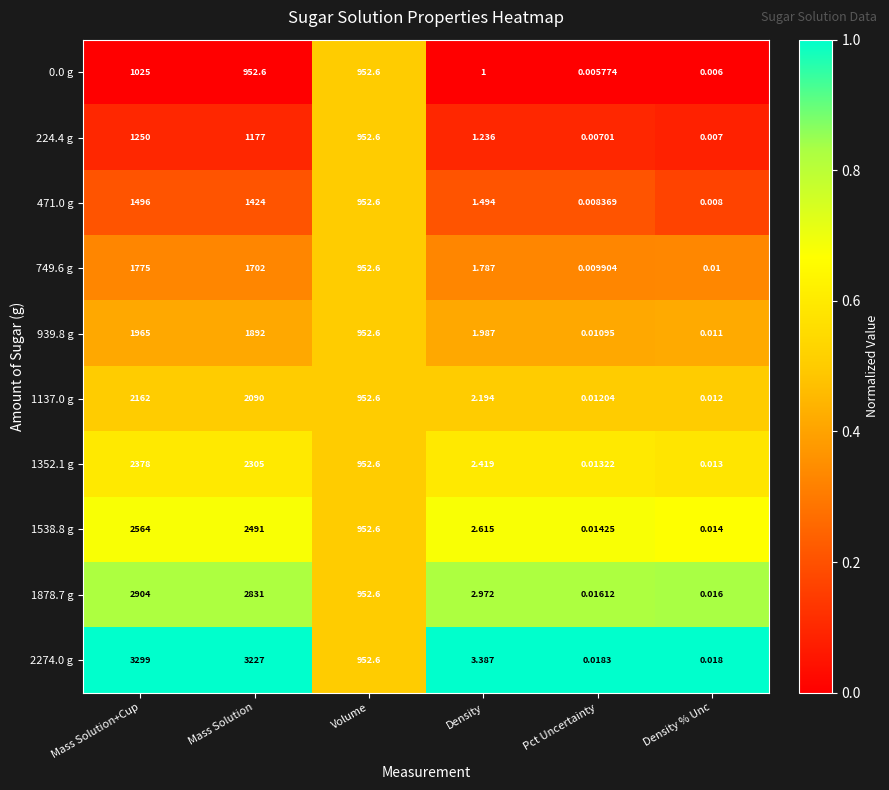

Where does the 939.8 g series first go above 952?

Mass Solution+Cup